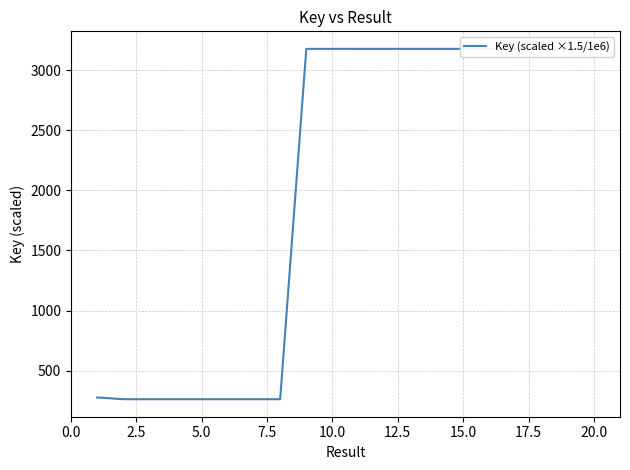

What is the smallest value displayed?

263.0